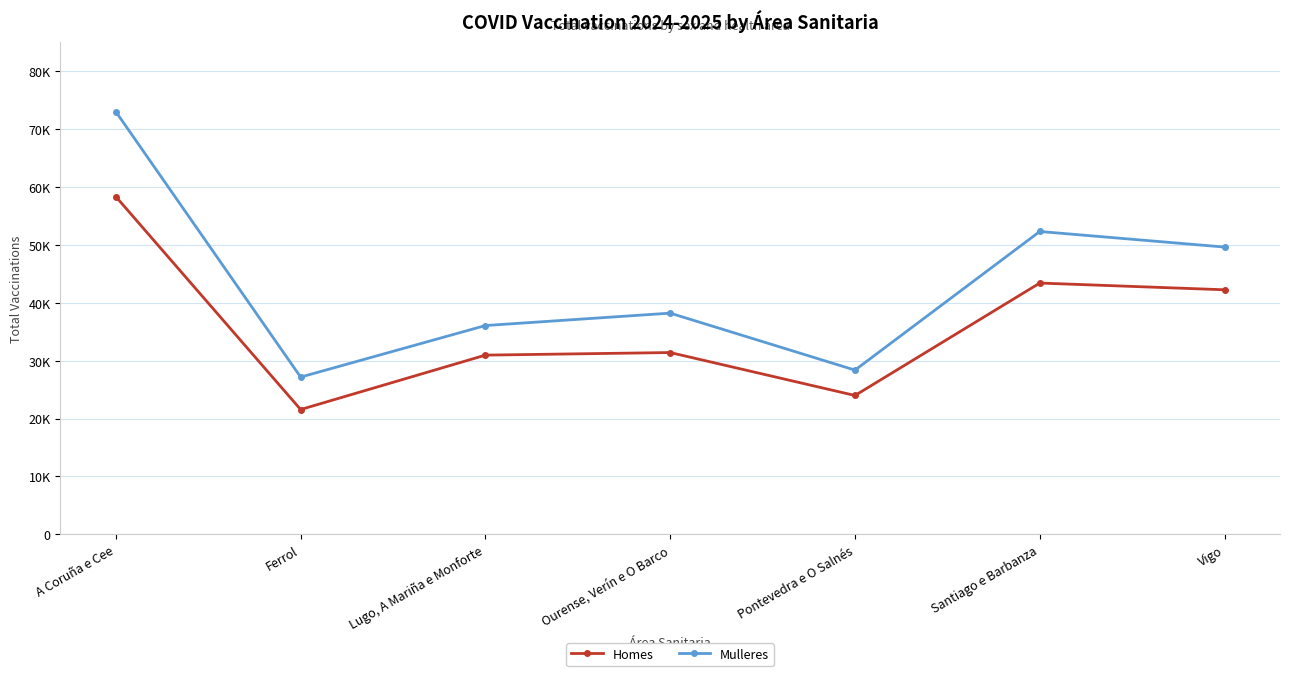

Is this an area chart (filled region under the line)?

No